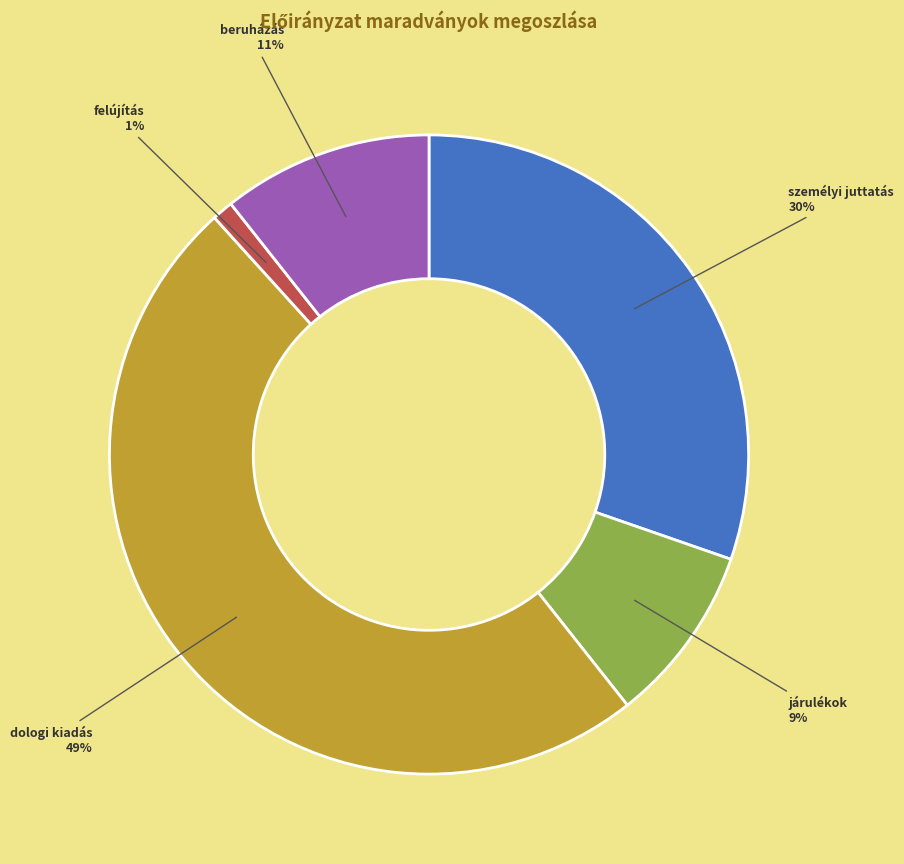

How many segments does this pie chart have?

5